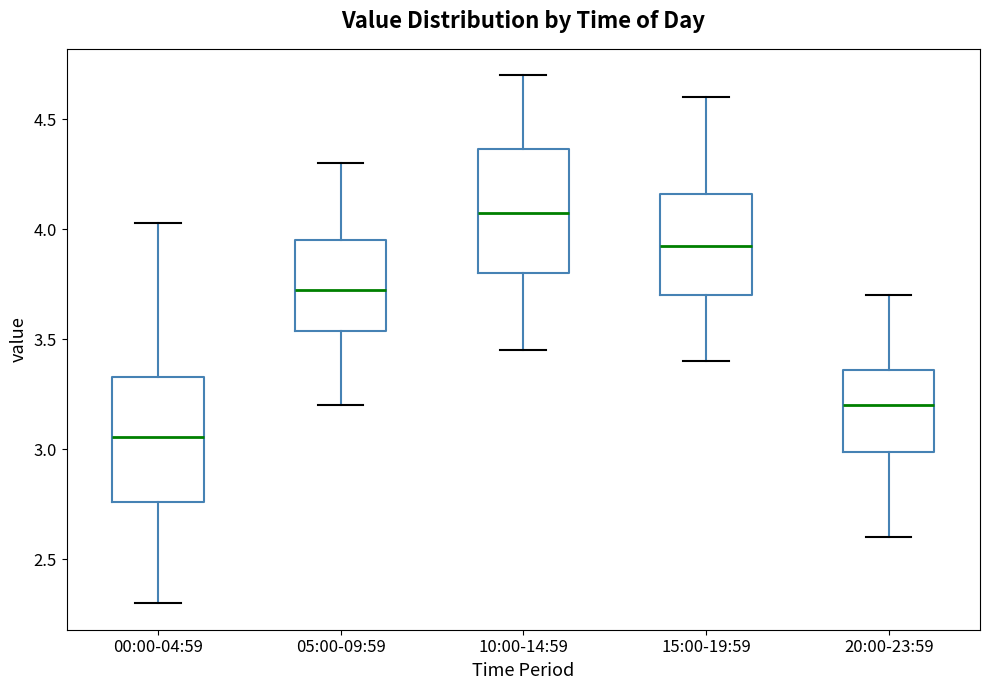

Reading left to right, read every box against the y-axis: the position of its median line, the range the box covers, and the ends of its whiskers. The values are not printed on the chart, so give them approximately, as read against the axis.

00:00-04:59: median 3.05, box 2.75 to 3.35, whiskers 2.30 to 4.05
05:00-09:59: median 3.75, box 3.55 to 3.95, whiskers 3.20 to 4.30
10:00-14:59: median 4.10, box 3.80 to 4.35, whiskers 3.45 to 4.70
15:00-19:59: median 3.95, box 3.70 to 4.15, whiskers 3.40 to 4.60
20:00-23:59: median 3.20, box 3.00 to 3.35, whiskers 2.60 to 3.70